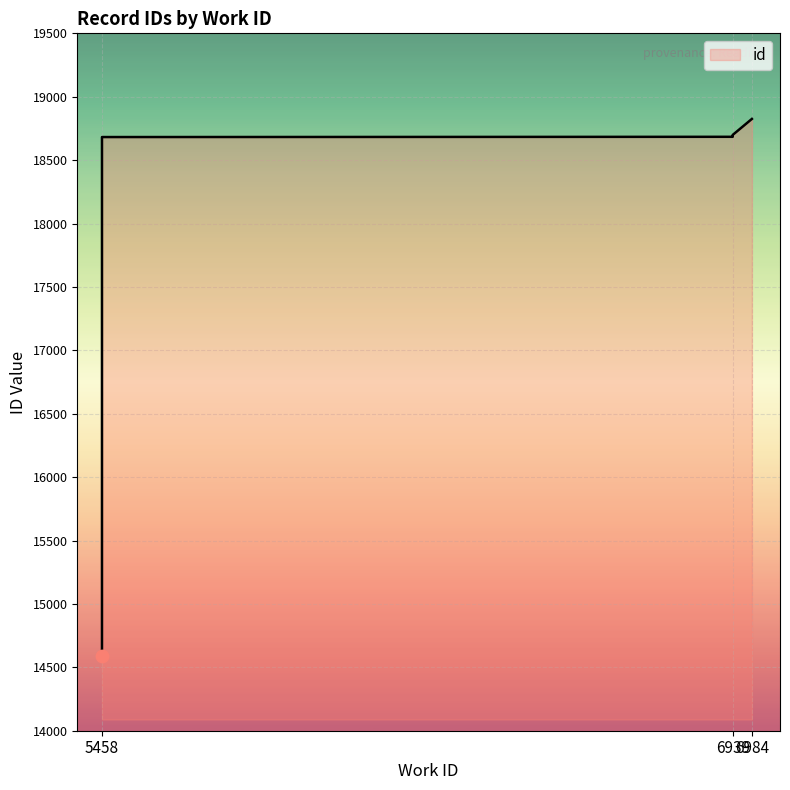

What is the change in value from 6939 to 6984?

+130